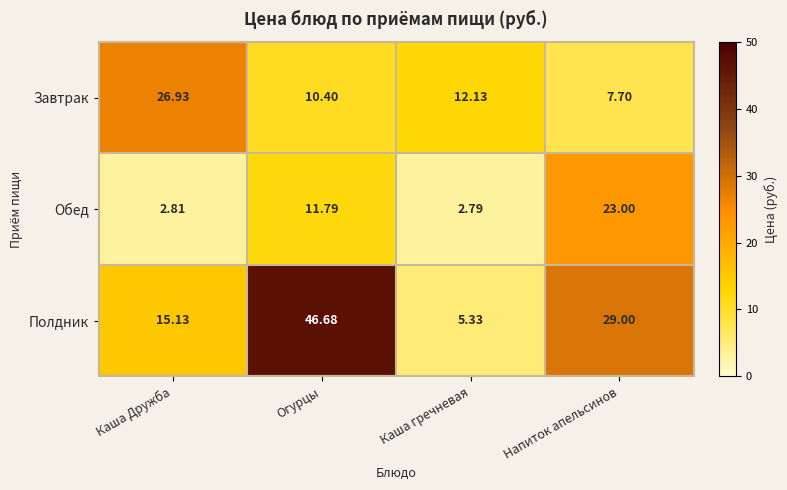

At which label does Завтрак first exceed 12?

Каша Дружба